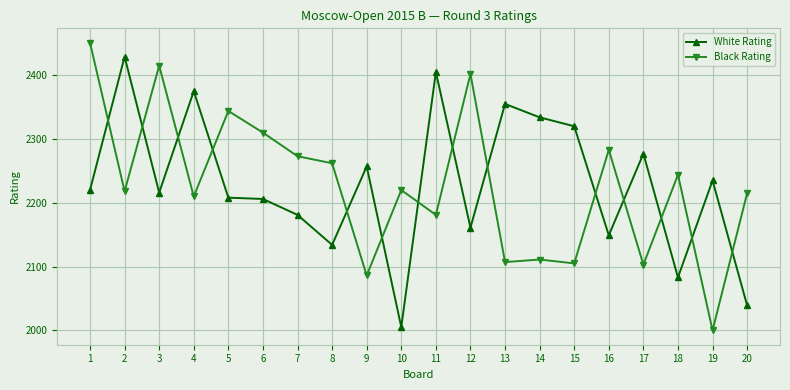

Rank the series at 7 from highest to lowest value.

Black Rating, White Rating